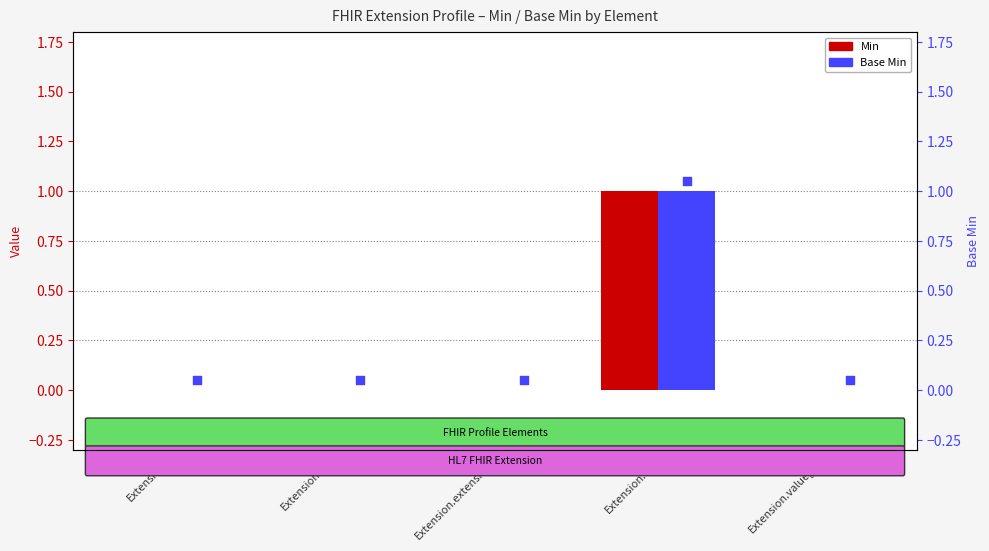

Which series reaches the maximum Y coordinate?

Min